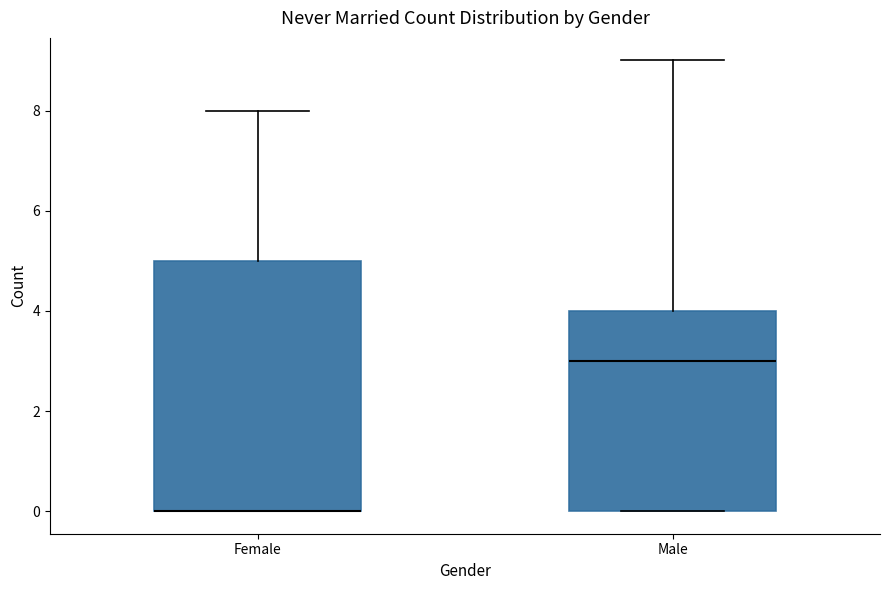

Reading left to right, read every box against the y-axis: the position of its median line, the range the box covers, and the ends of its whiskers. The values are not printed on the chart, so give them approximately, as read against the axis.

Female: median 0 (drawn on the box's lower edge), box 0 to 5, whiskers 0 to 8
Male: median 3, box 0 to 4, whiskers 0 to 9